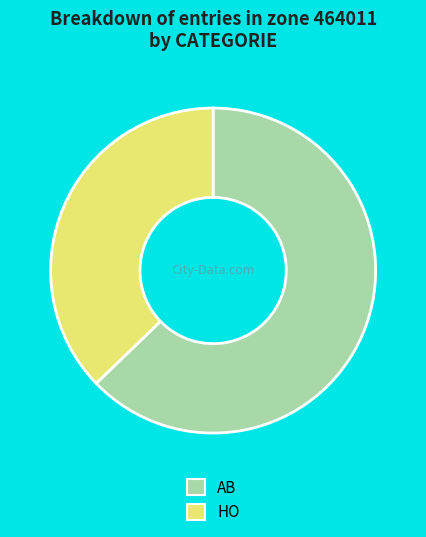

To the nearest percent, what is the combined percentage of HO and AB?

100%